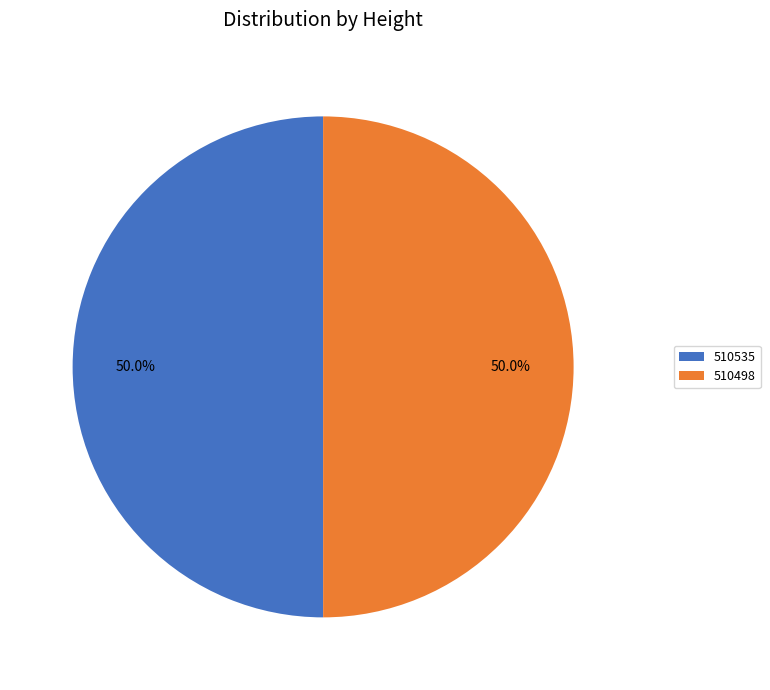

What is the ratio of the value at 510535 to the value at 510498?

1.0